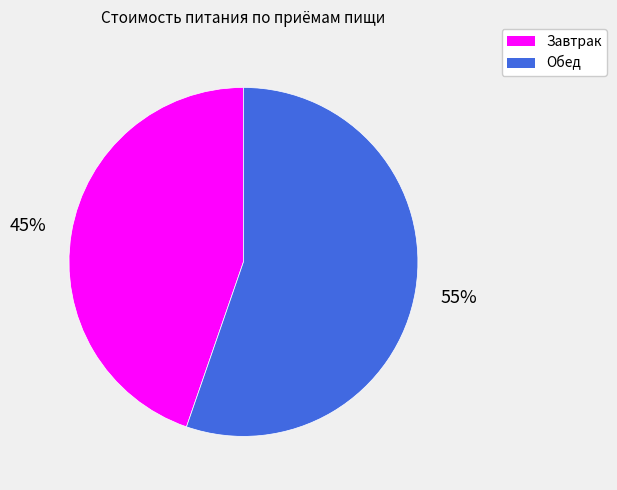

Which has a higher value, Завтрак or Обед?

Обед